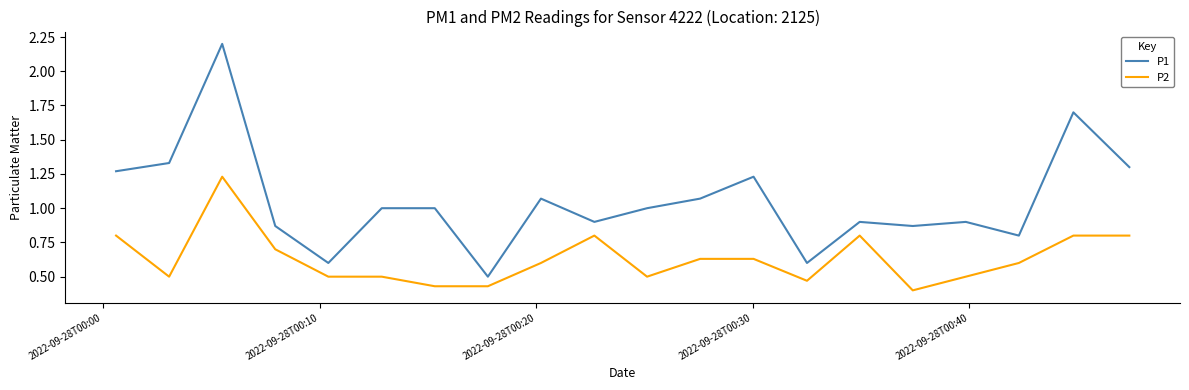

True or false: P1 and P2 cross at least once.

False